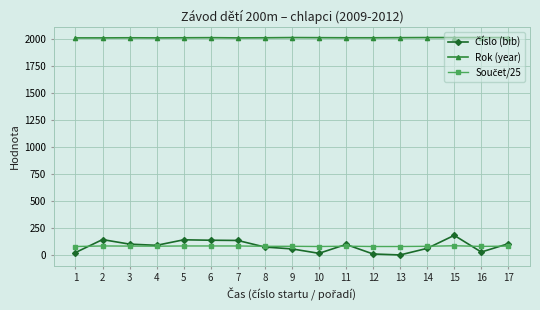

What is the greatest value displayed?

2012